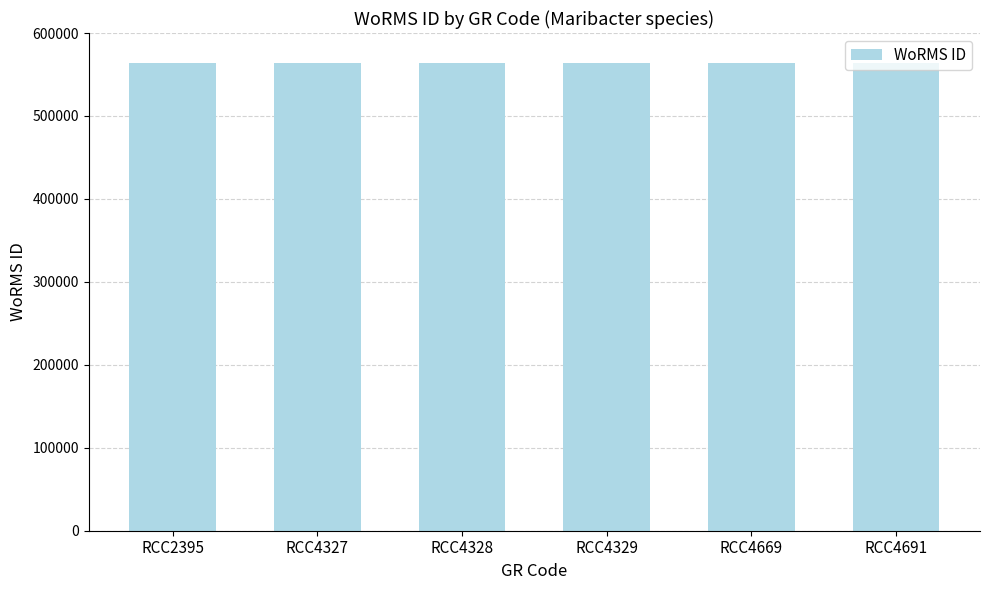

What is the maximum value shown in the chart?

563918